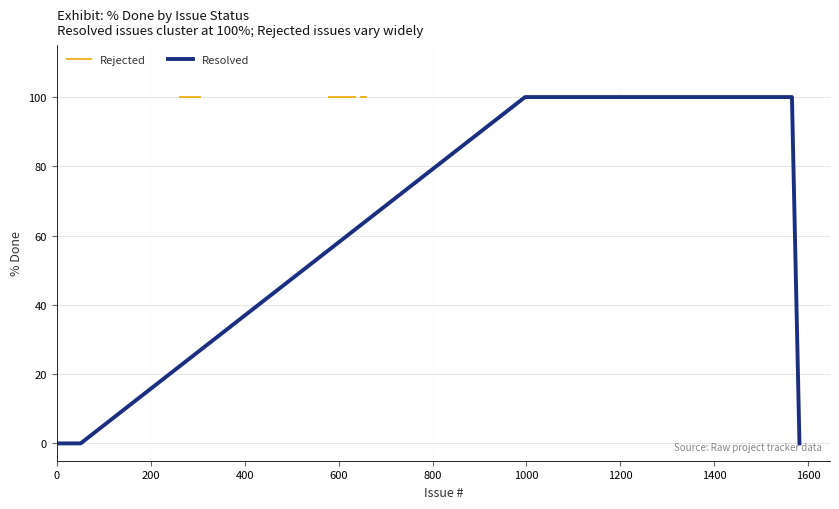

What is the maximum value for Resolved?

100